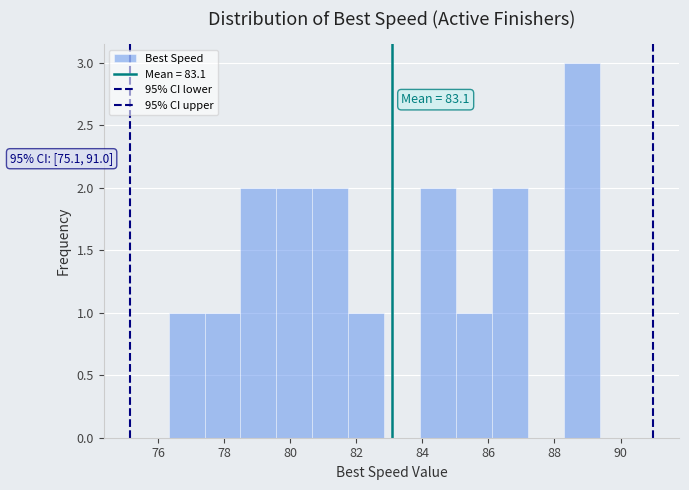

Over which range of the x-axis is the bar tallest?

88.2 to 89.4